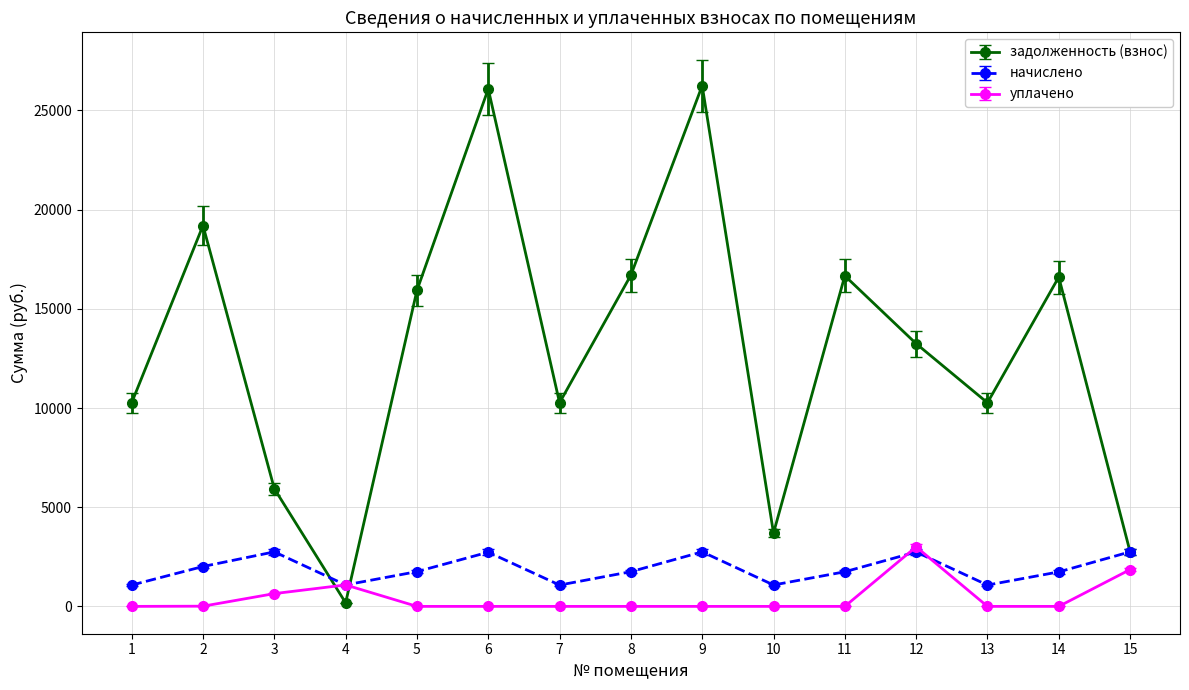

Does the chart display data point markers on the line(s)?

Yes